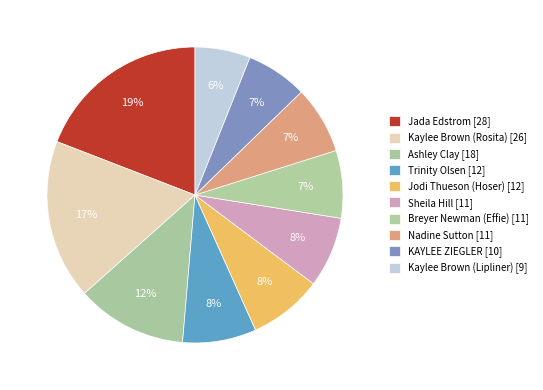

True or false: KAYLEE ZIEGLER accounts for 1% of the total.

False